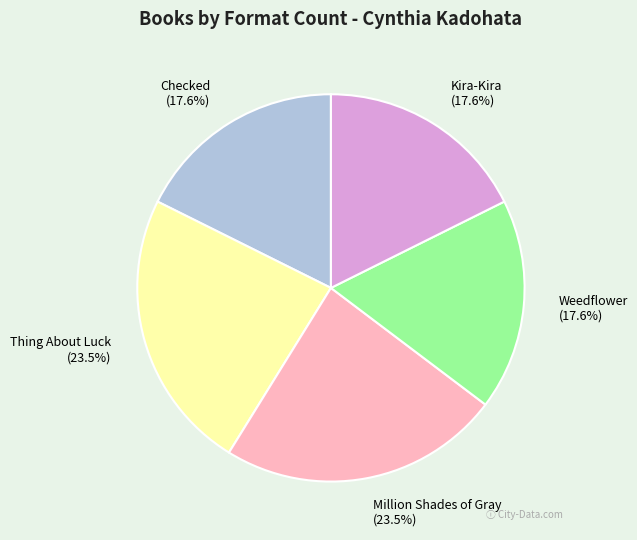

To the nearest percent, what percentage of the pie is Checked?

18%